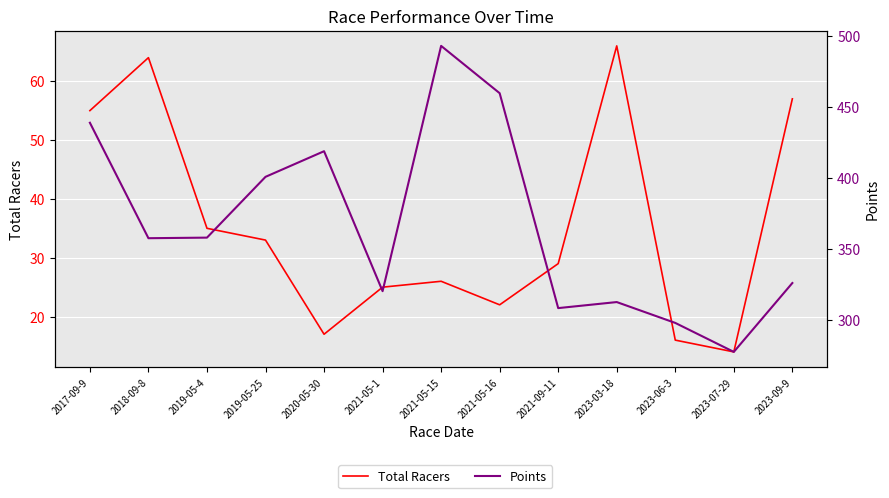

At which category does Points reach its first local valley?

2018-09-8